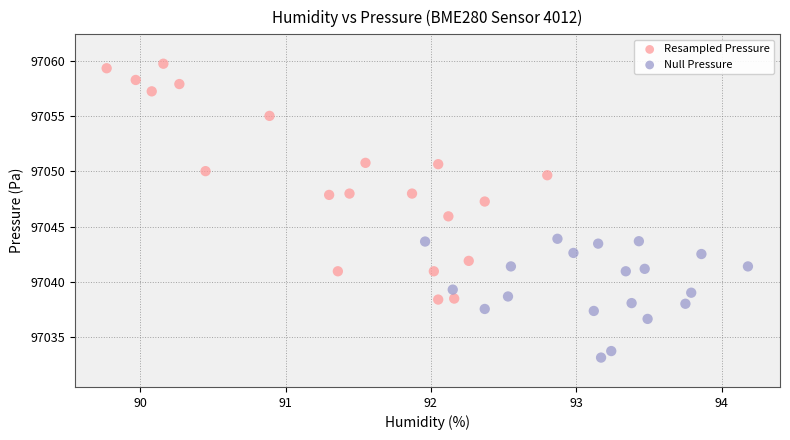

Which series contains the lowest Y value?

Null Pressure